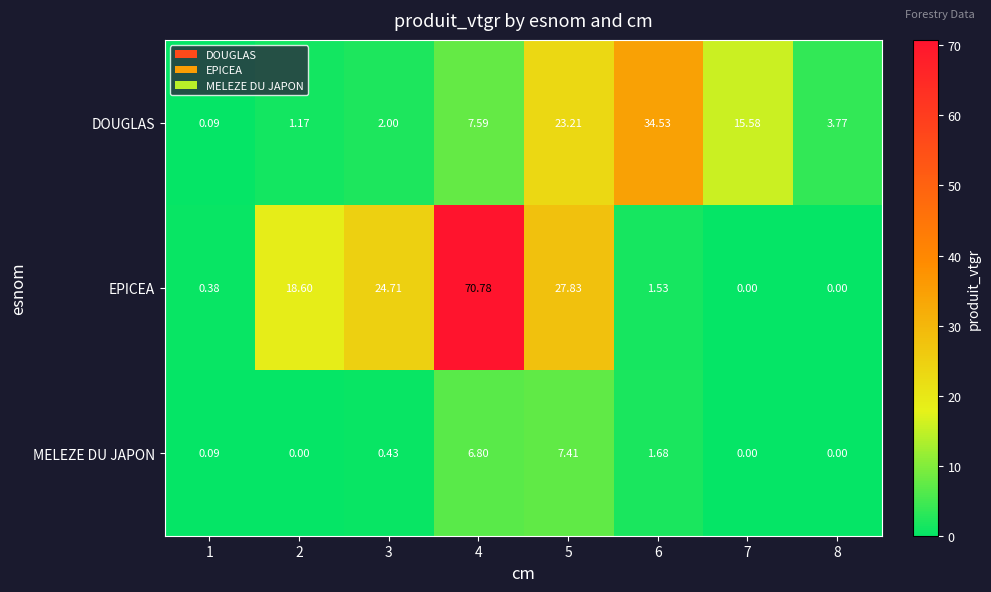

Which series has the widest spread of values?

EPICEA